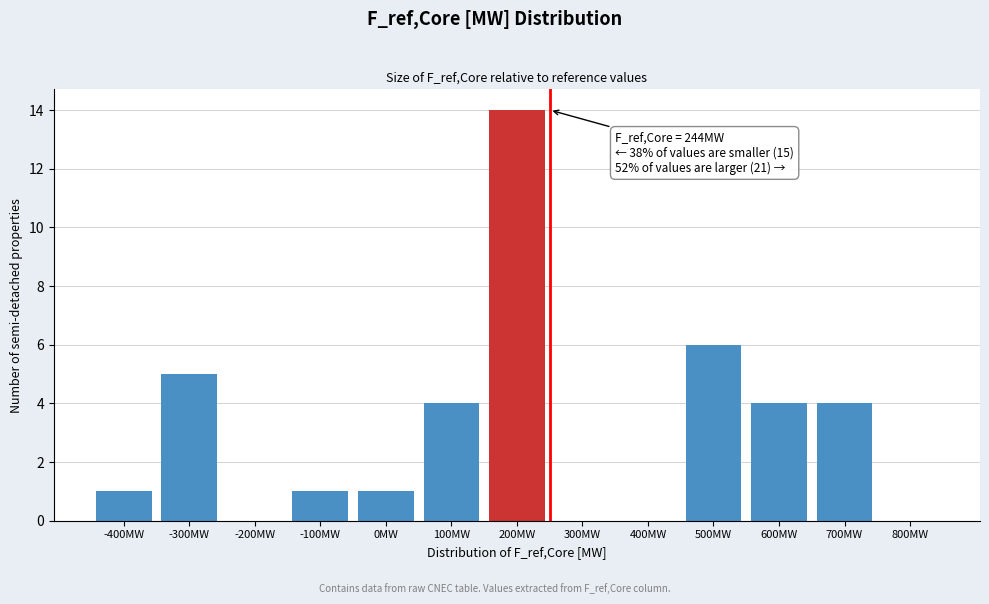

Reading left to right, extract all data points from this chart.

-400MW=1	-300MW=5	-200MW=0	-100MW=1	0MW=1	100MW=4	200MW=14	300MW=0	400MW=0	500MW=6	600MW=4	700MW=4	800MW=0